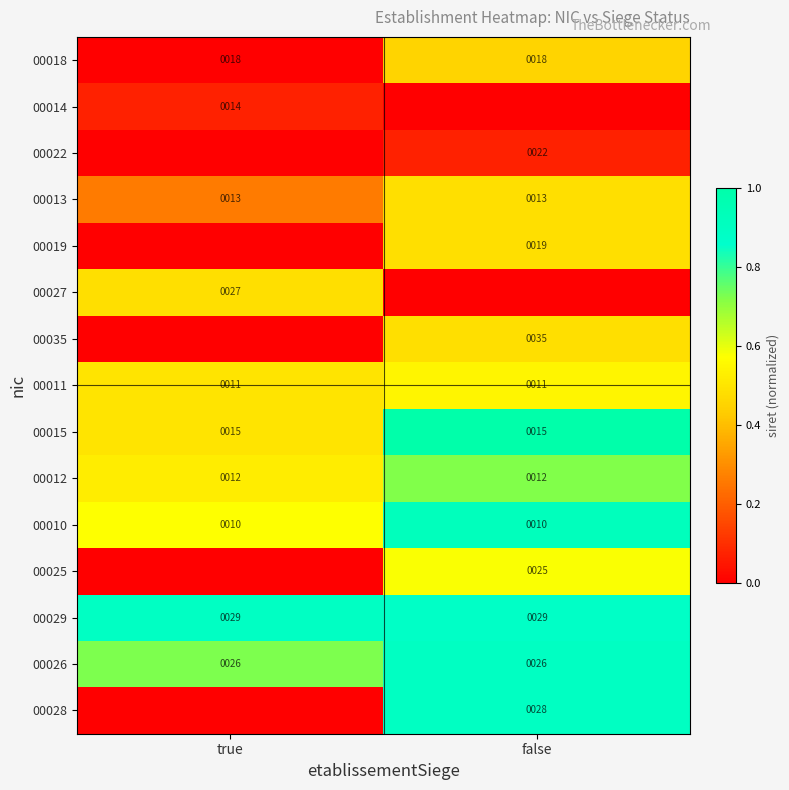

The value of 00012 at false is 12. True or false?

True